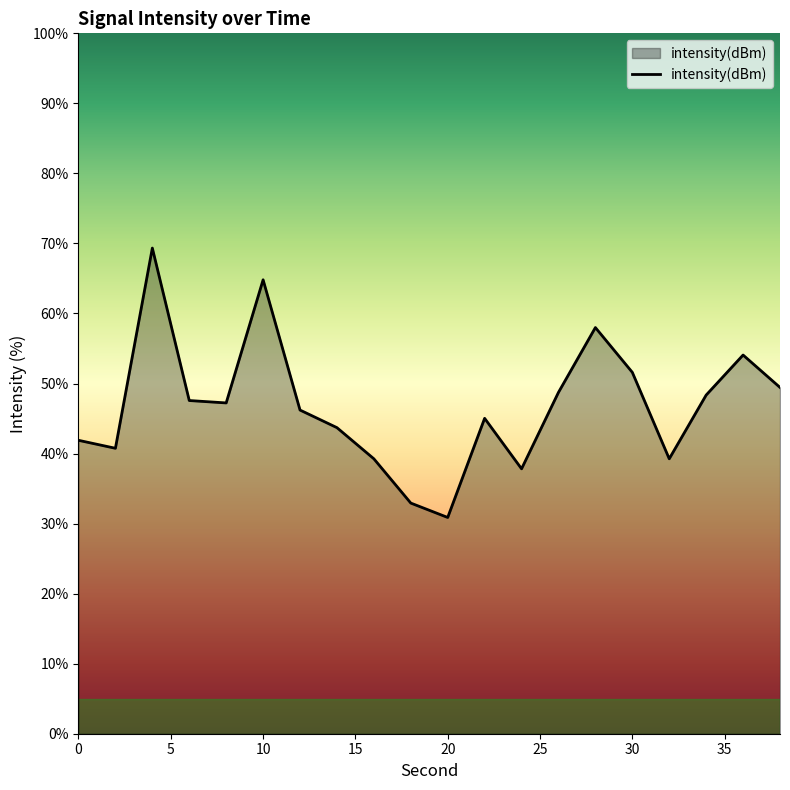

True or false: the data has more than 1 interior local peaks.

True